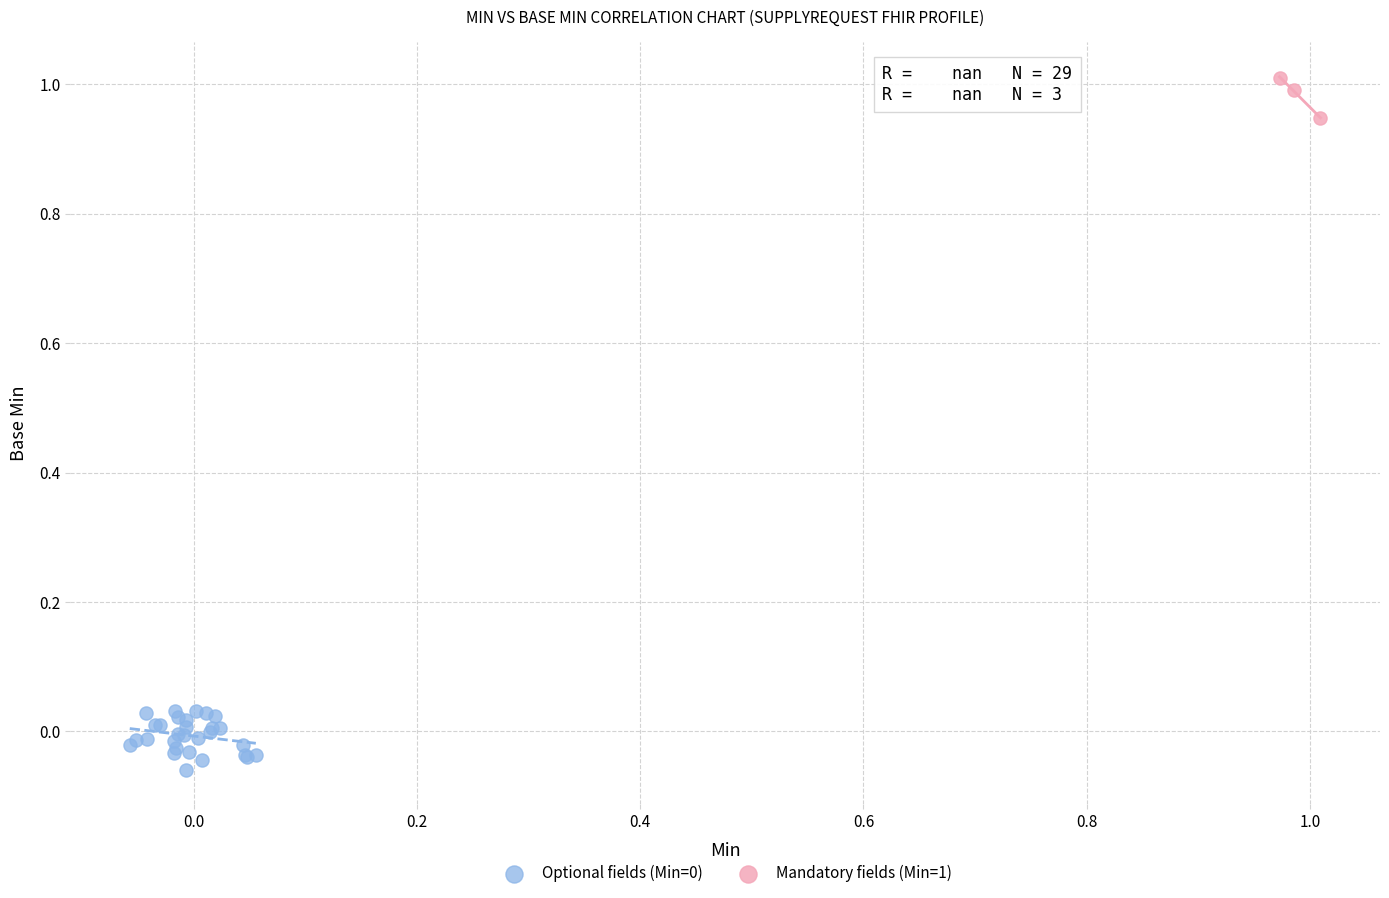

Which series reaches the maximum Y coordinate?

Mandatory fields (Min=1)